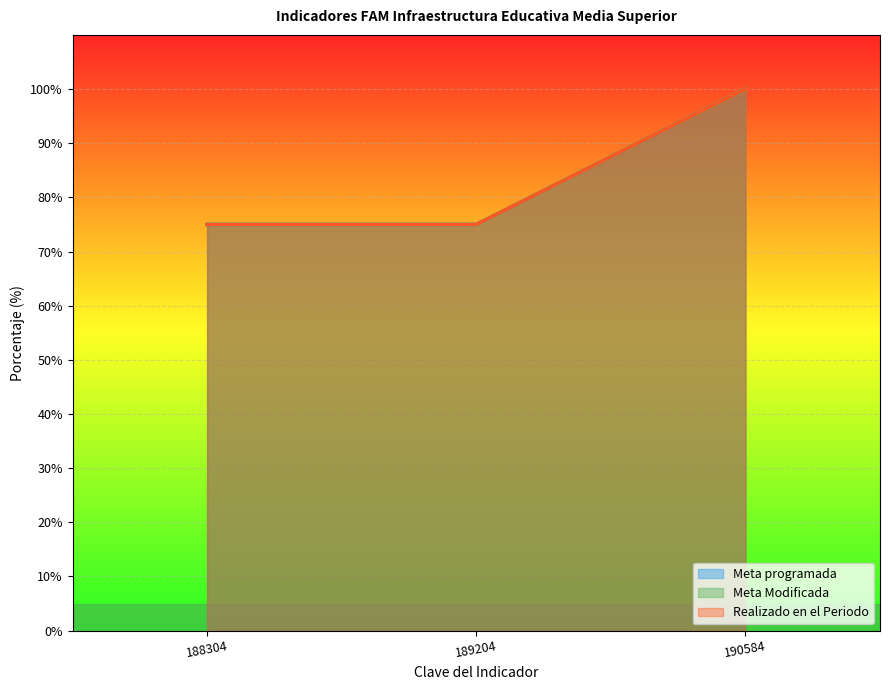

What is the value of the Realizado en el Periodo point at the 1st from the left?

75